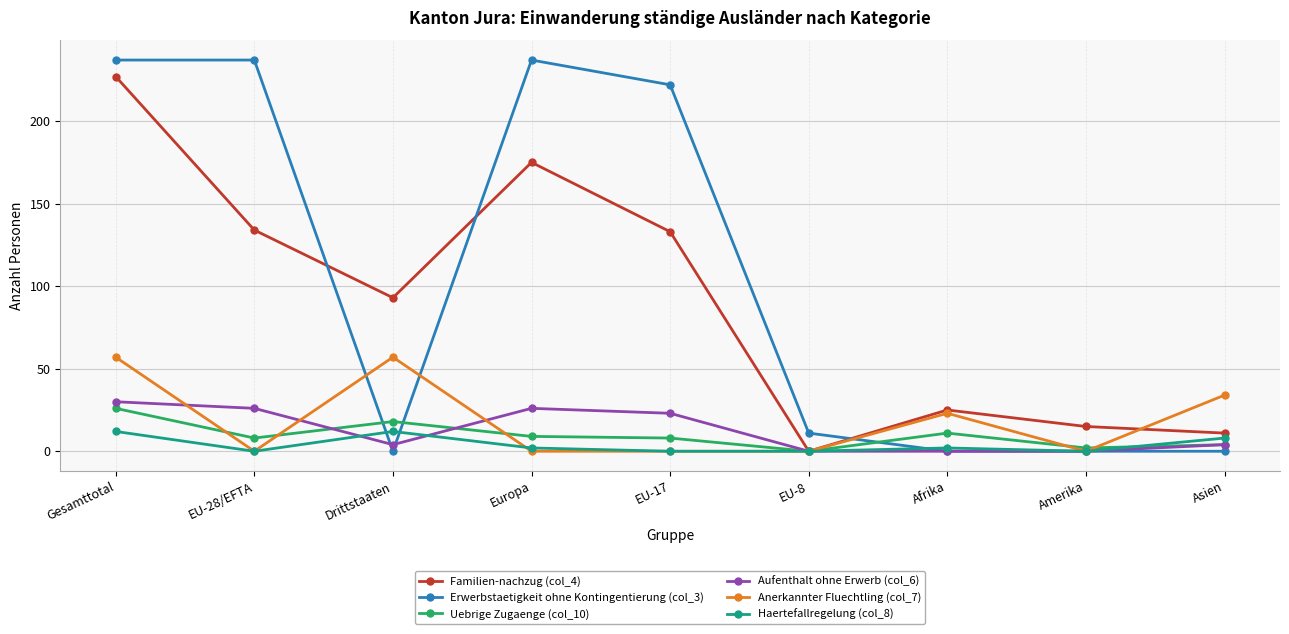

True or false: Erwerbstaetigkeit ohne Kontingentierung (col_3) has a value of 237 at Europa.

True